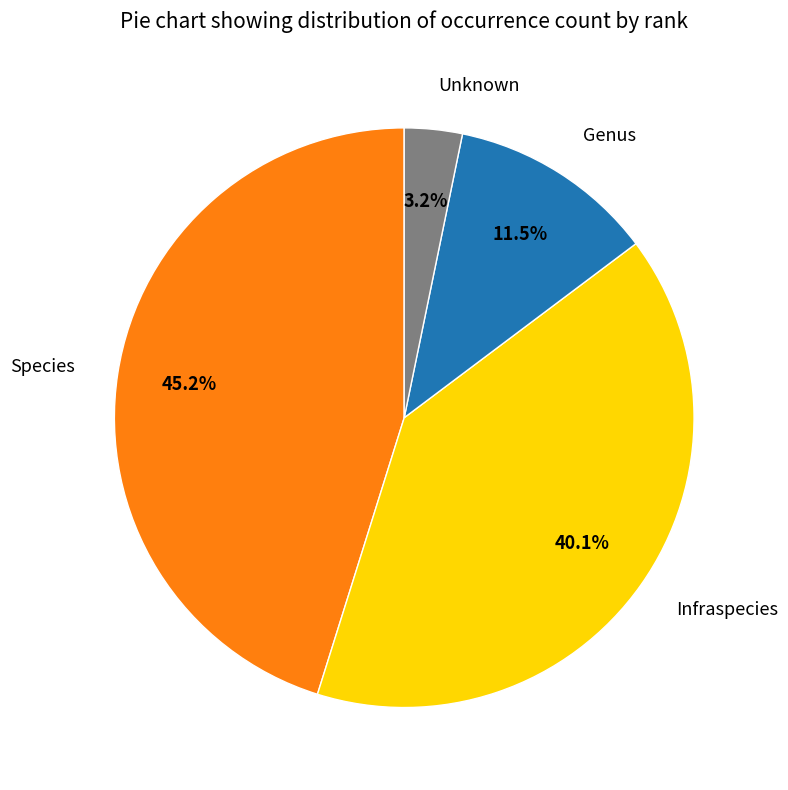

Does any single category account for the majority?

No